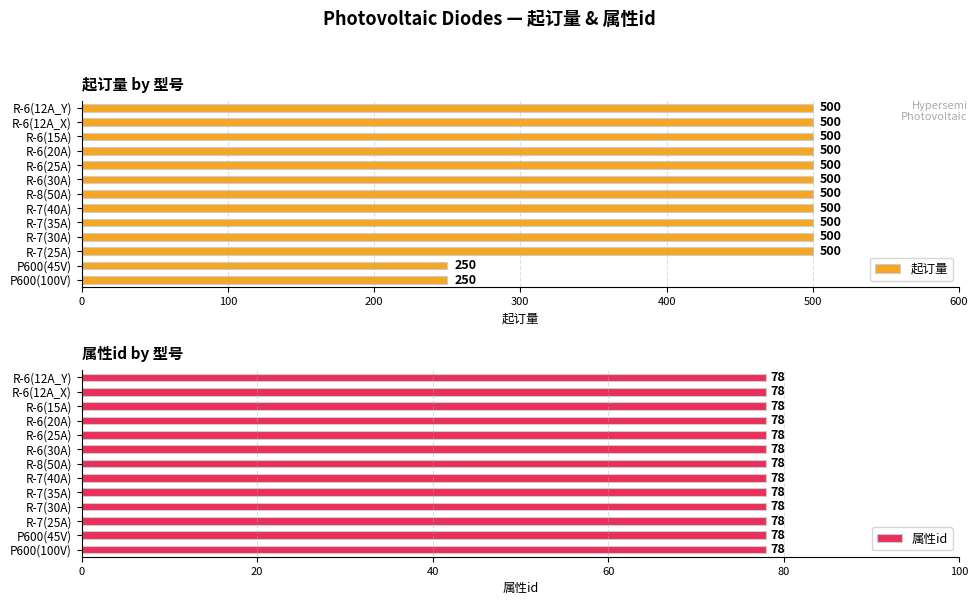

The 起订量 series shows 500 at R-7(30A). True or false?

True